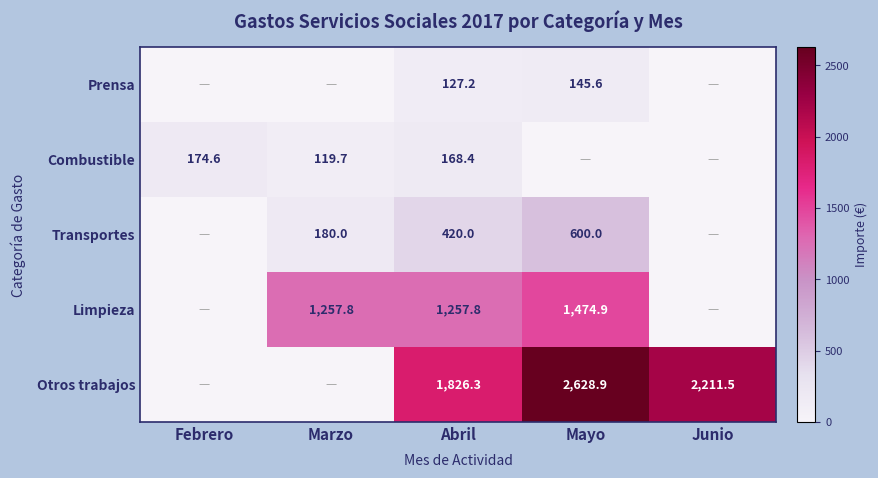

At how many categories does at least one series exceed 1051?

4